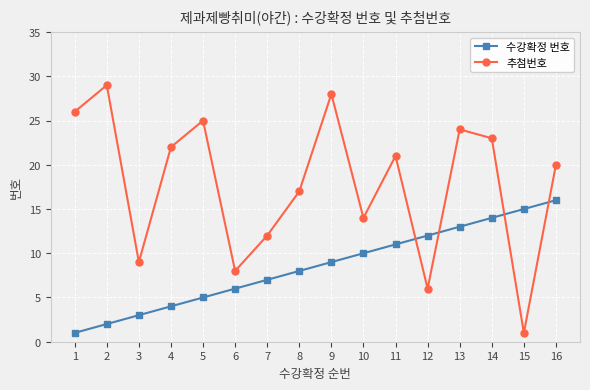

What is the average value of the 추첨번호 series?

18